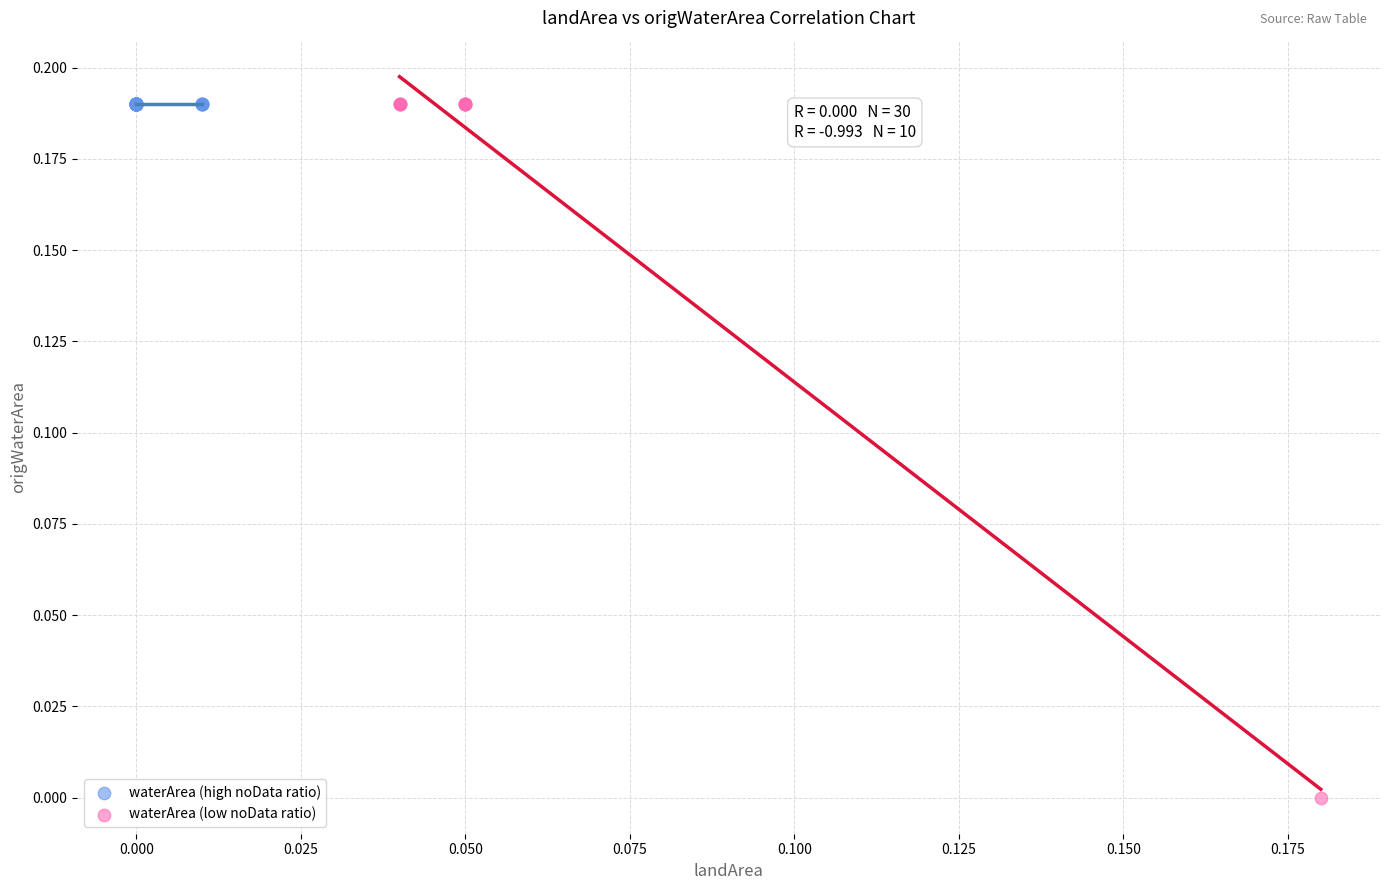

Which series contains the lowest Y value?

waterArea (low noData ratio)